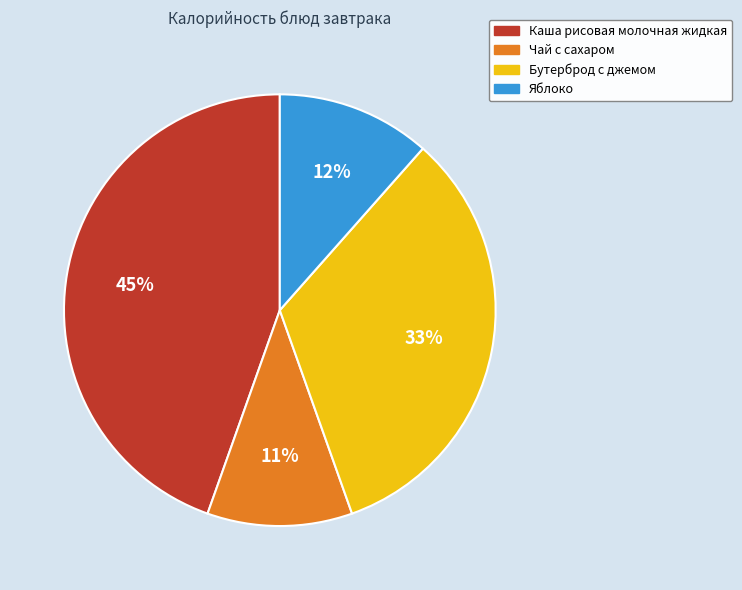

Combined, do Чай с сахаром and Каша рисовая молочная жидкая account for over 50%?

Yes